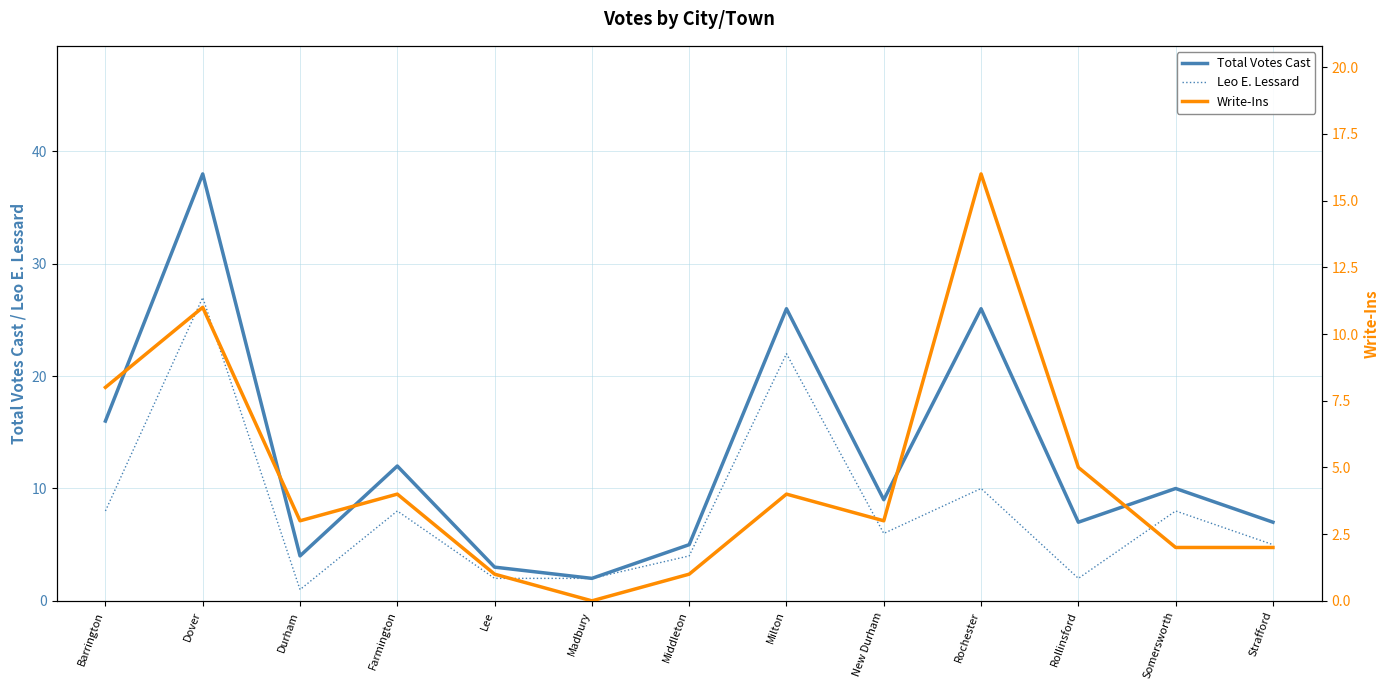

What is the greatest value displayed?

38